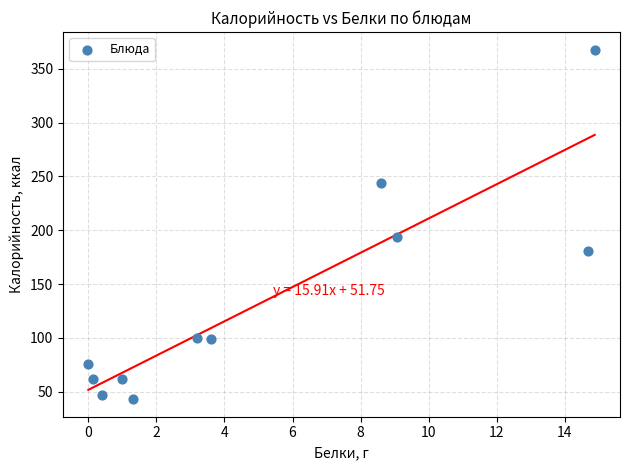

What Y value in the scatter plot is closest to 205?

193.6